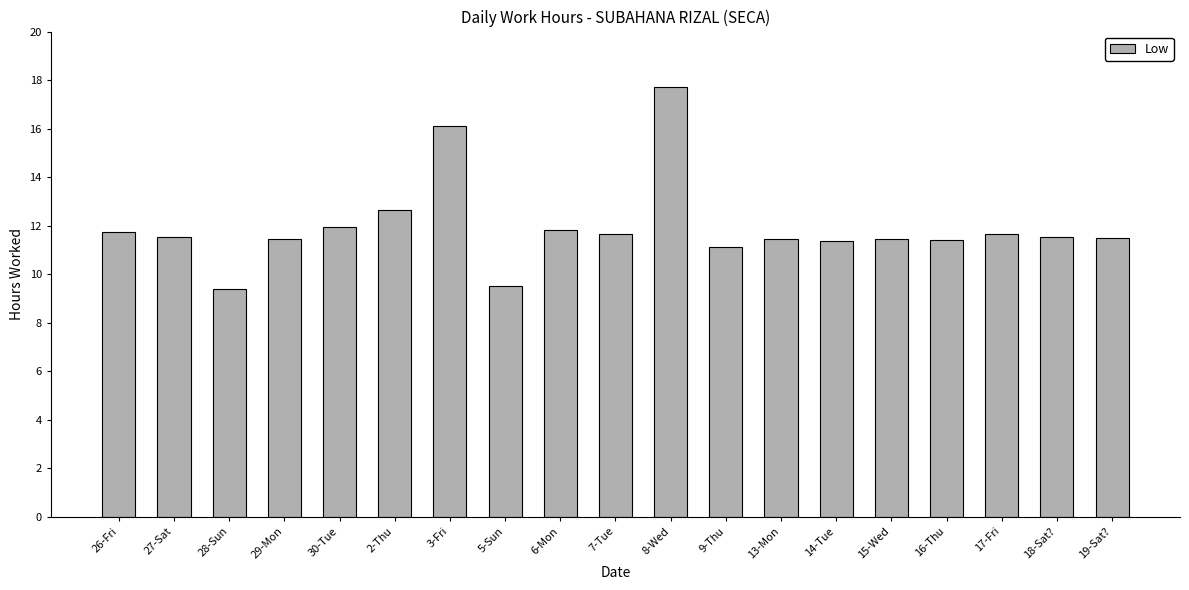

What is the difference between the values at 27-Sat and 15-Wed?

0.1